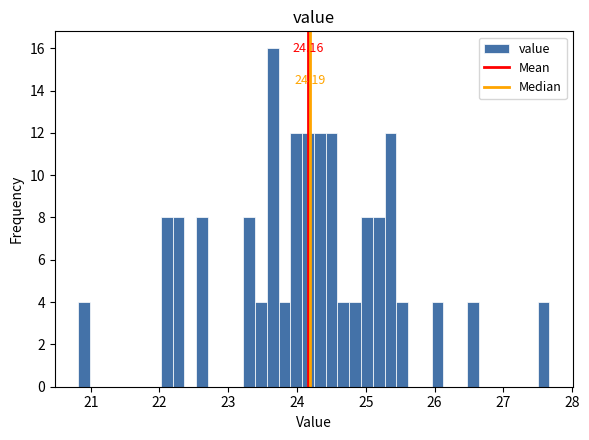

Around what value on the x-axis is the tallest bar? Give the approximate position of its centre, as read against the axis.

23.6